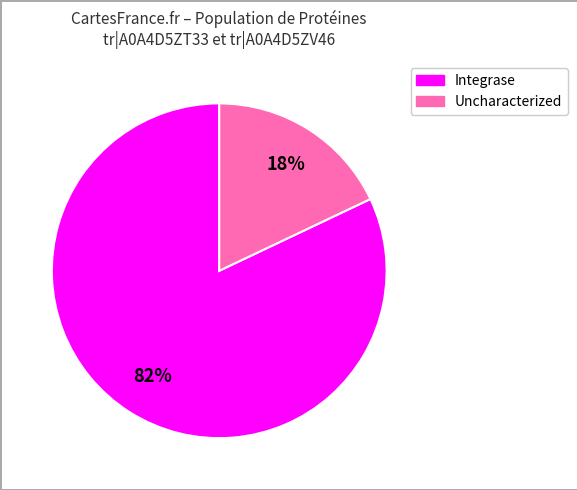

Is there a majority slice in this chart?

Yes